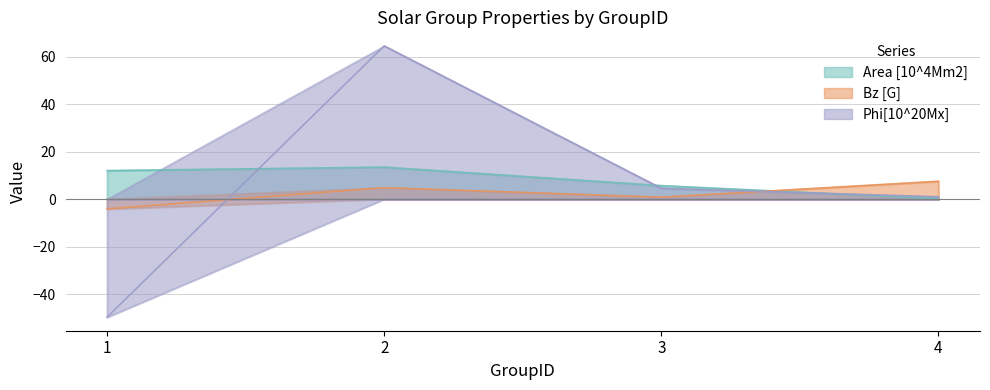

List the series in order of their peak value, highest first.

Phi[10^20Mx], Area [10^4Mm2], Bz [G]